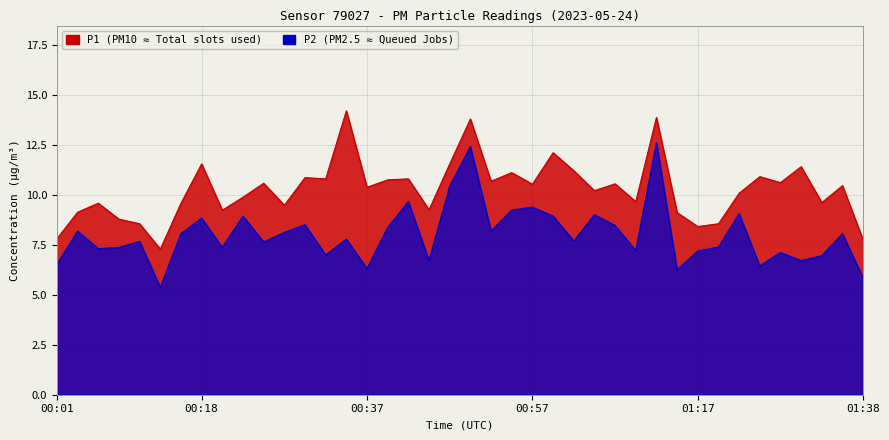

What is the value of the P1 point at the 37th from the left?

11.4